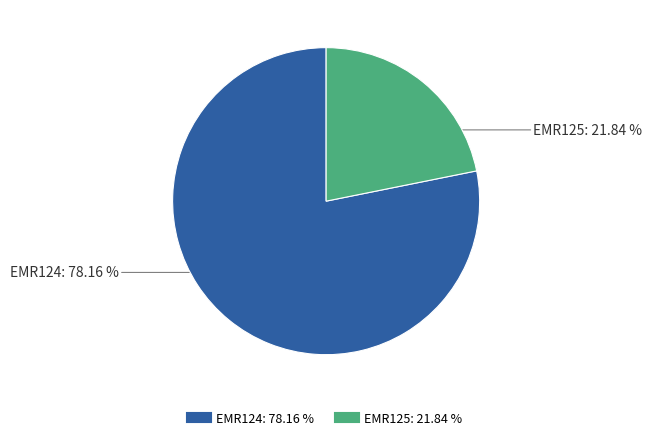

Is EMR125 the majority of the pie?

No